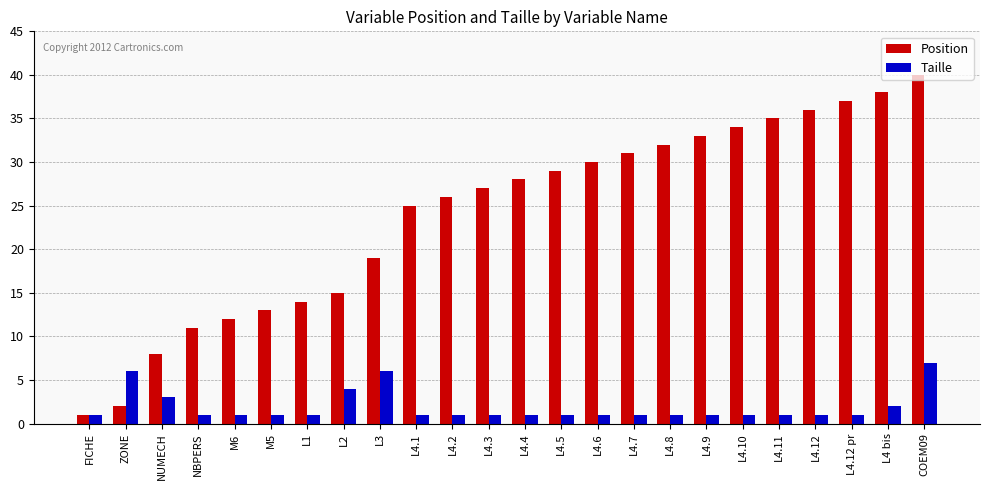

Which series has the largest range (max minus min)?

Position